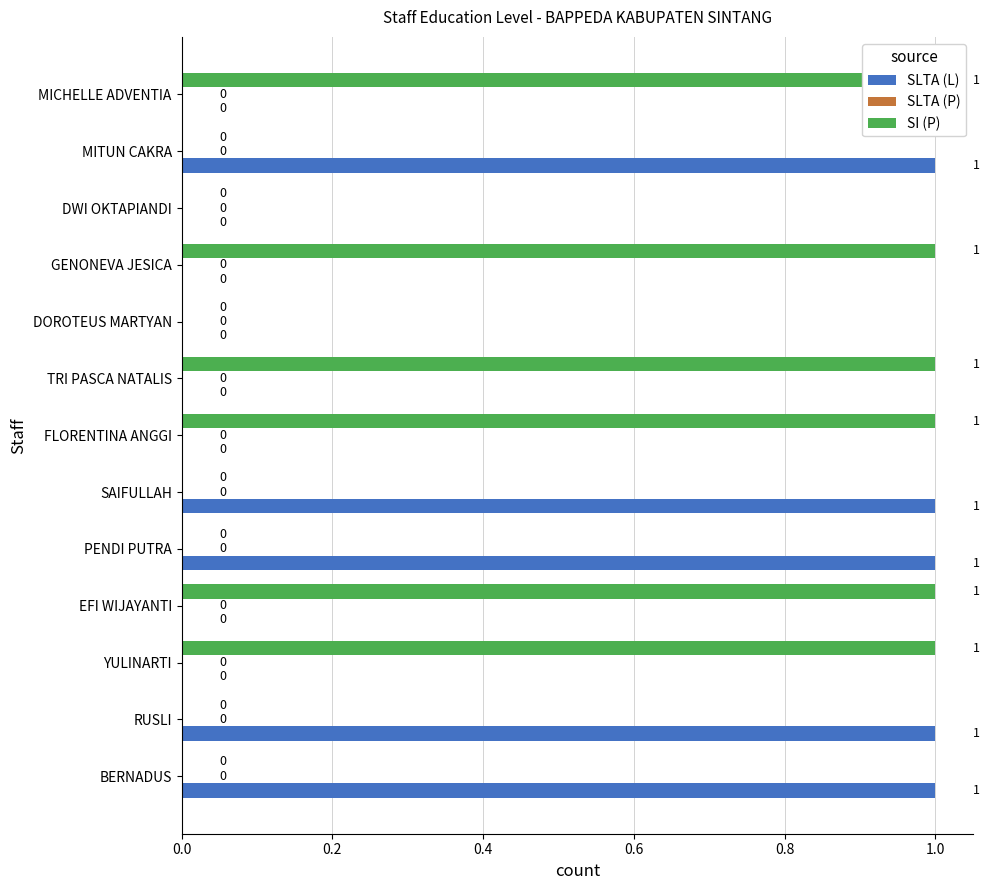

How many groups of bars are there?

13